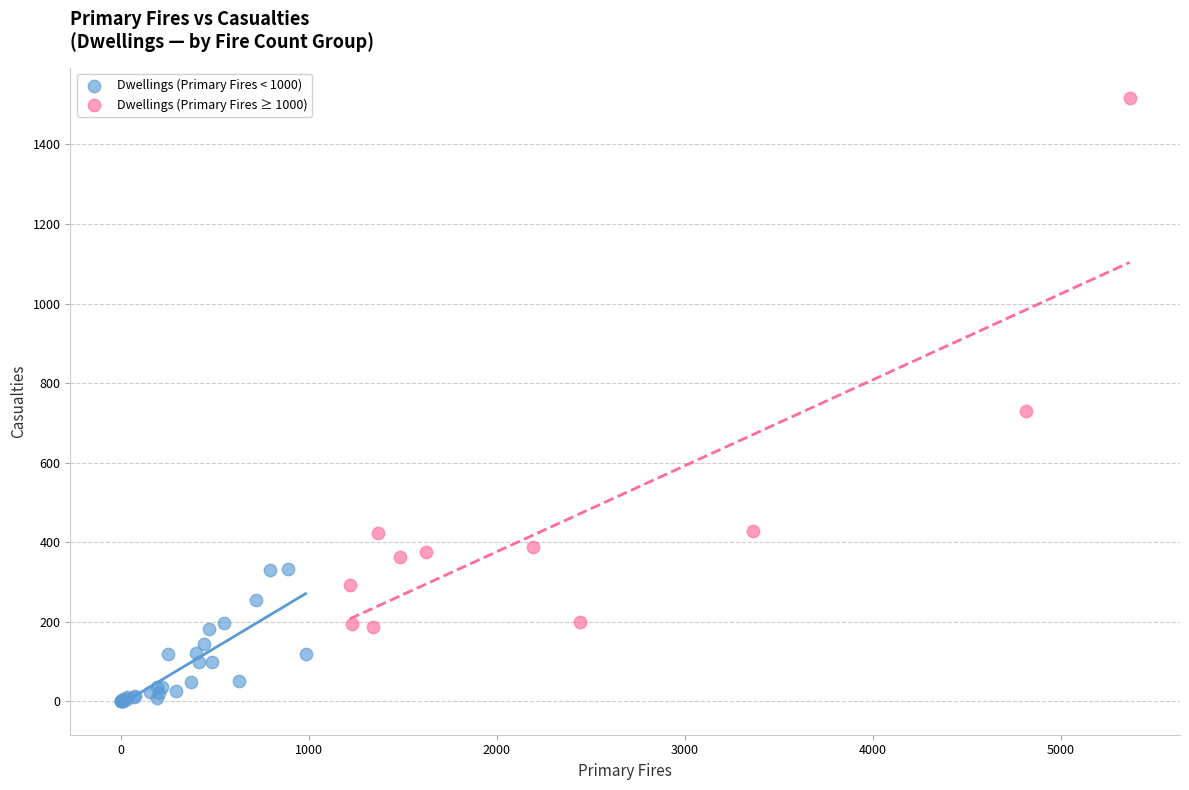

Which series has the widest spread of Y values?

Dwellings (Primary Fires ≥ 1000)